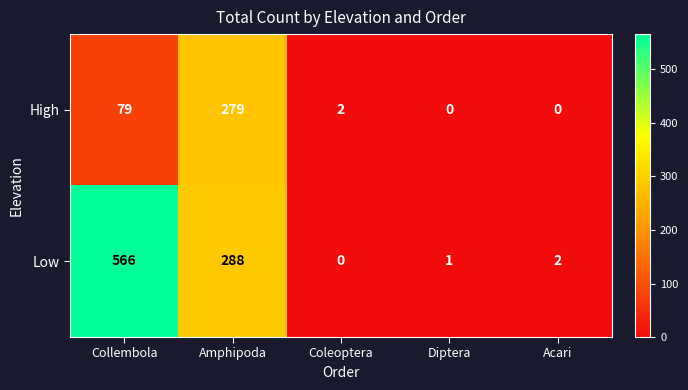

At which label does High first exceed 2?

Collembola